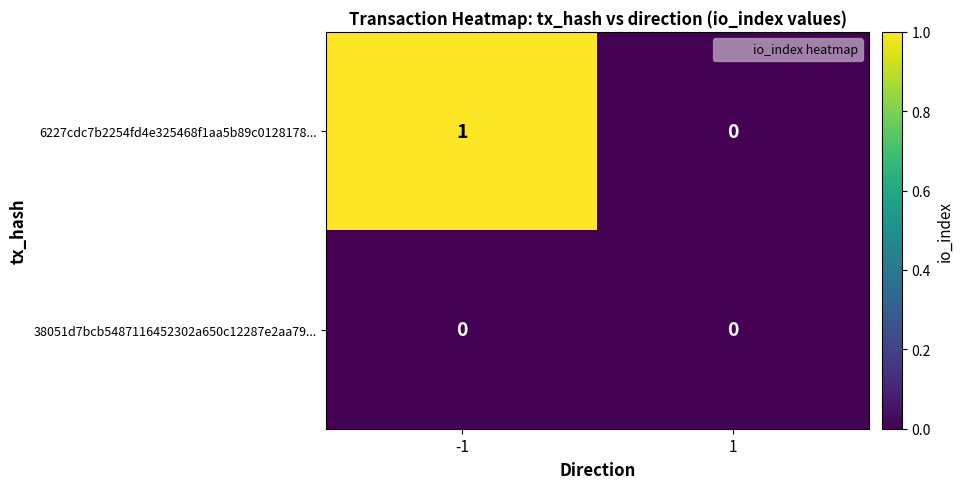

List the series in order of their peak value, lowest first.

38051d7bcb5487116452302a650c12287e2aa79..., 6227cdc7b2254fd4e325468f1aa5b89c0128178...